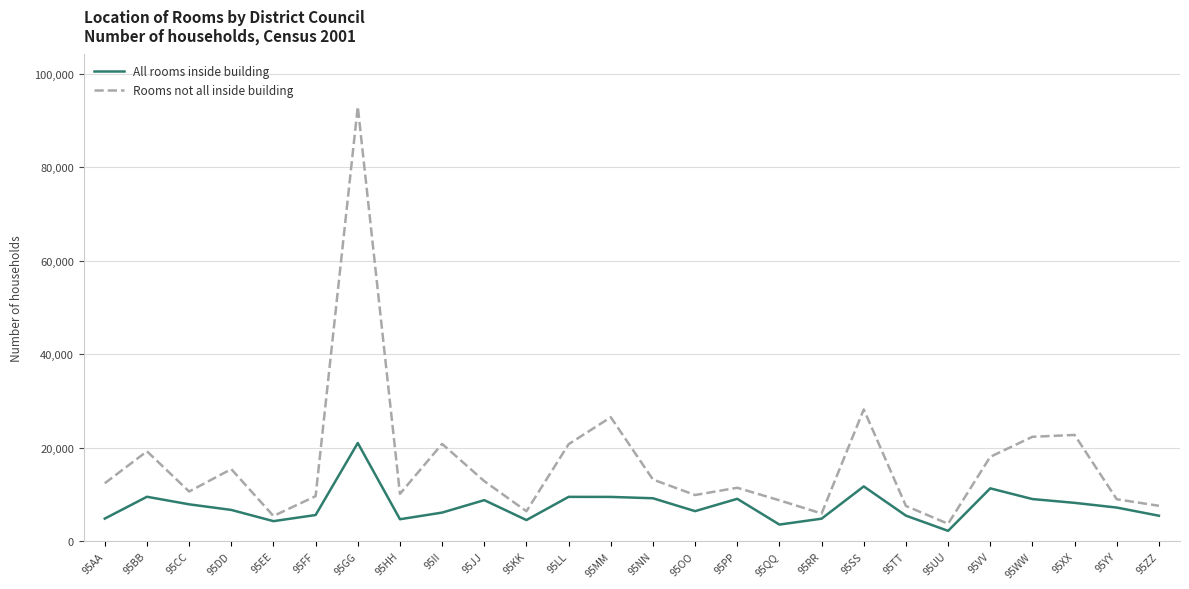

At which label is Rooms not all inside building closest to 48324?

95SS